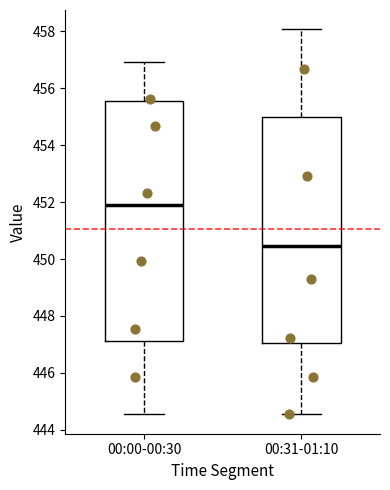

Reading left to right, read every box against the y-axis: the position of its median line, the range the box covers, and the ends of its whiskers. The values are not printed on the chart, so give them approximately, as read against the axis.

00:00-00:30: median 452.0, box 447.2 to 455.6, whiskers 444.6 to 457.0
00:31-01:10: median 450.4, box 447.0 to 455.0, whiskers 444.6 to 458.0